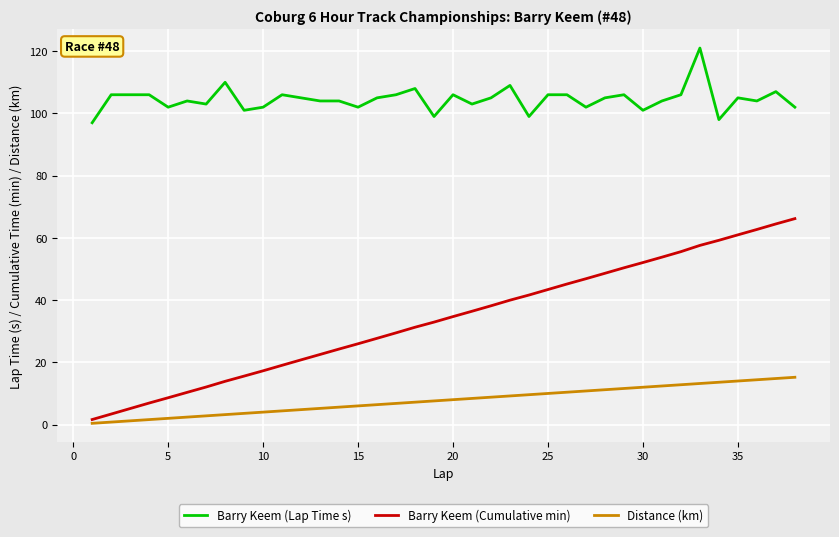

Rank the series by their maximum value, from lowest to highest.

Distance (km), Barry Keem (Cumulative min), Barry Keem (Lap Time s)